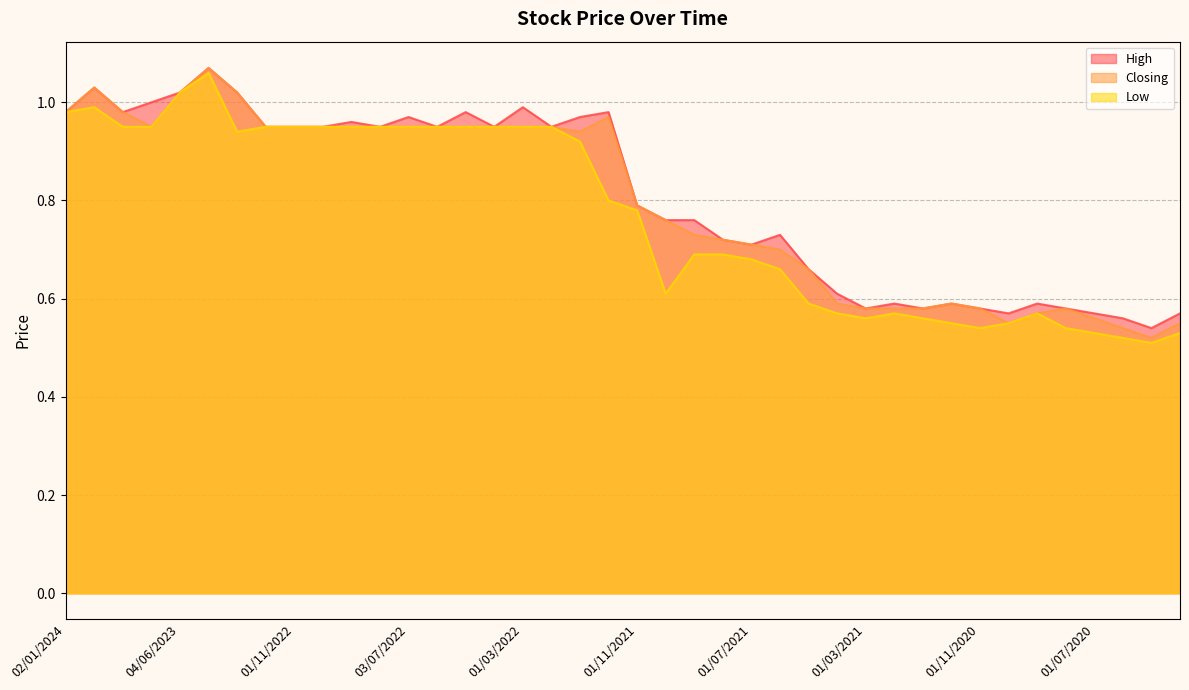

Between 01/03/2022 and 03/01/2021, which series saw the biggest shift?

High